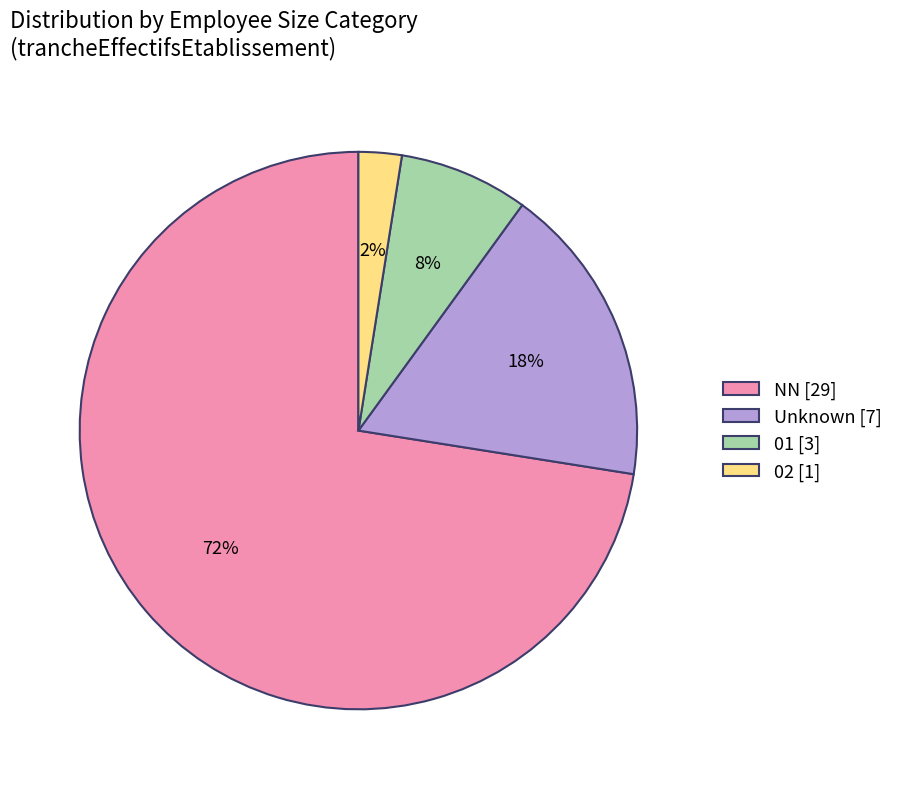

Count the number of slices in the pie.

4